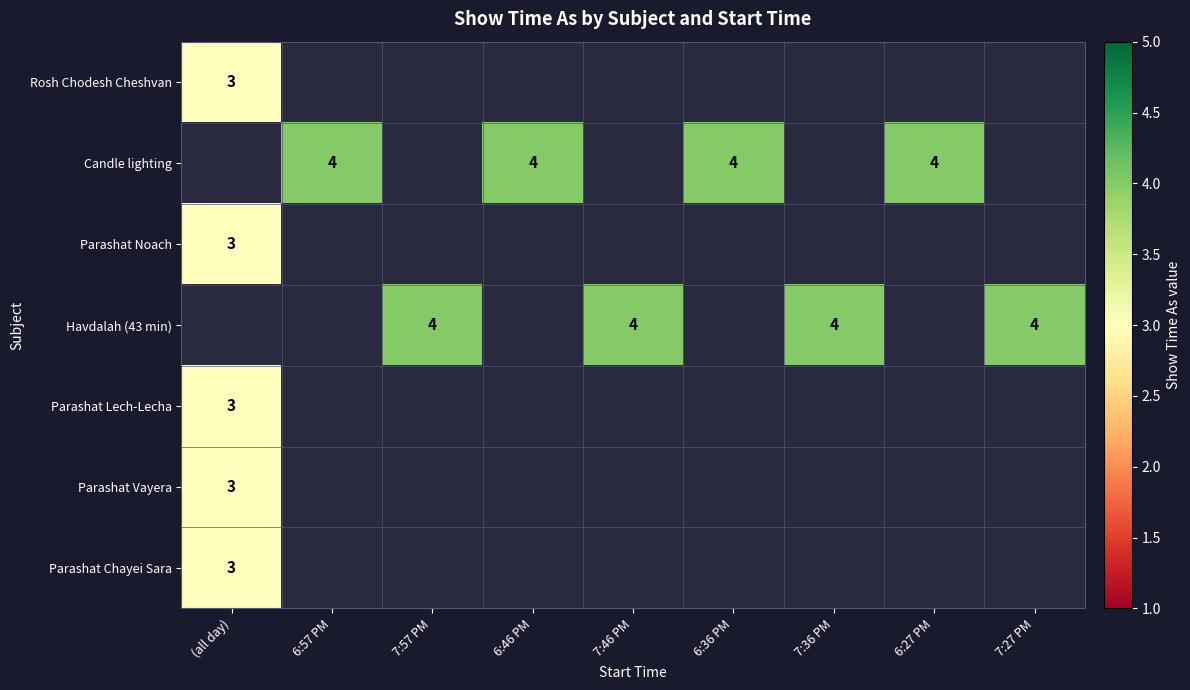

The value of Parashat Vayera at (all day) is 5. True or false?

False